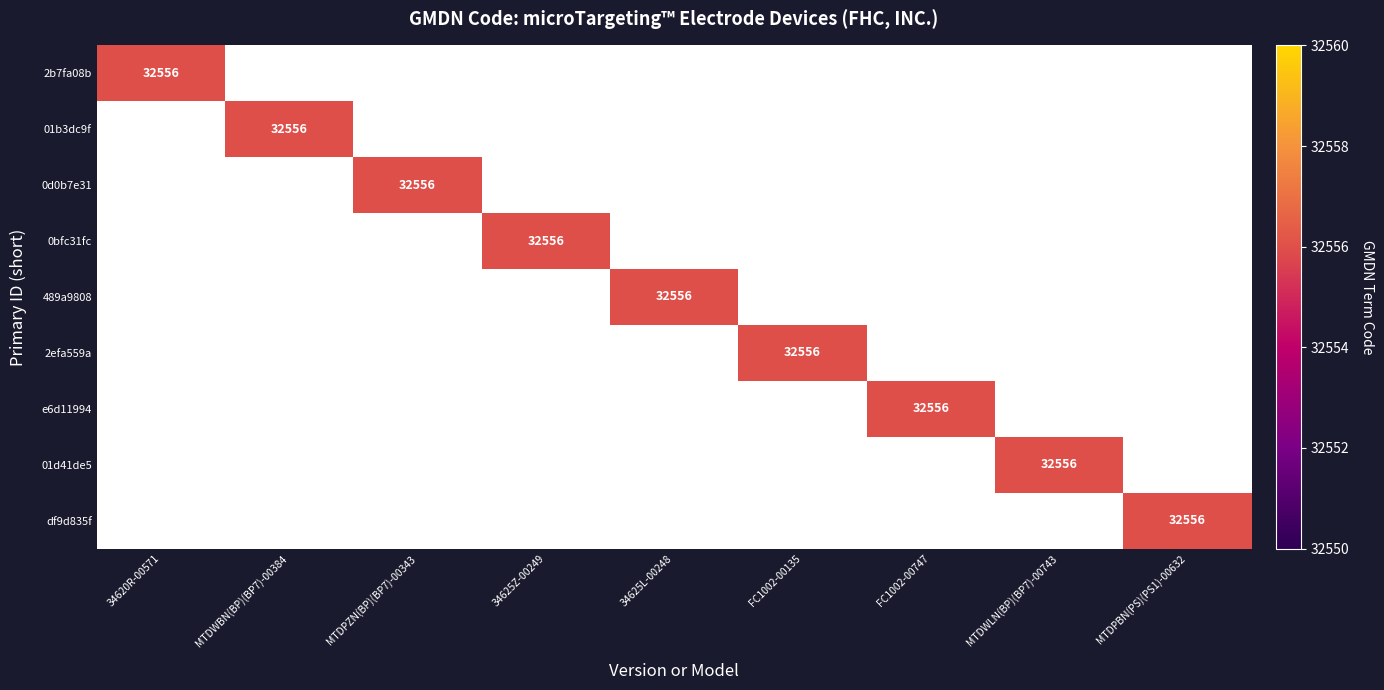

The value of 2efa559a at FC1002-00135 is 32556. True or false?

True